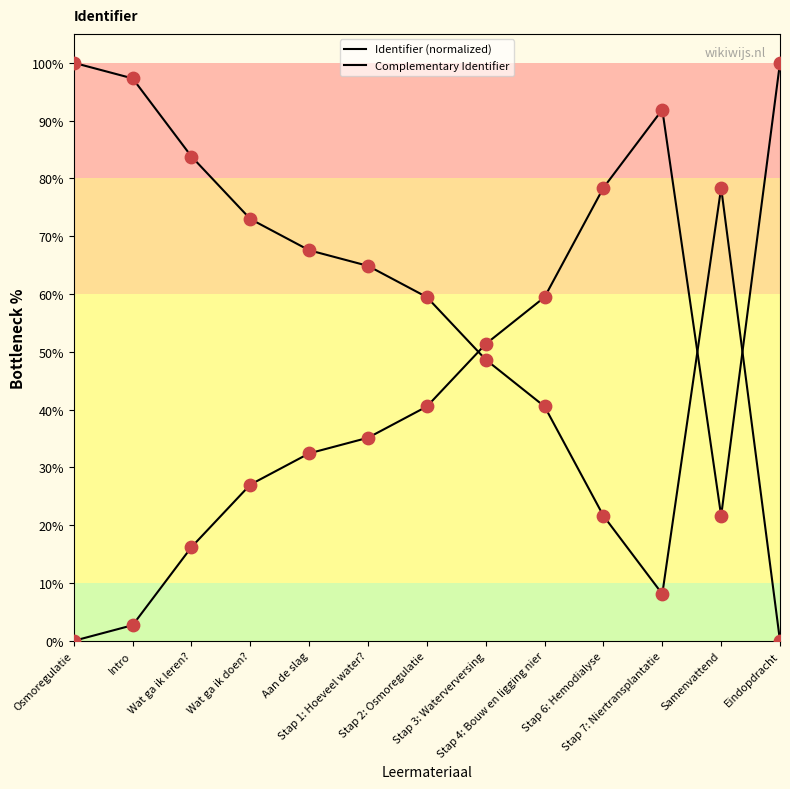

Which series contains the lowest Y value?

Identifier (normalized)